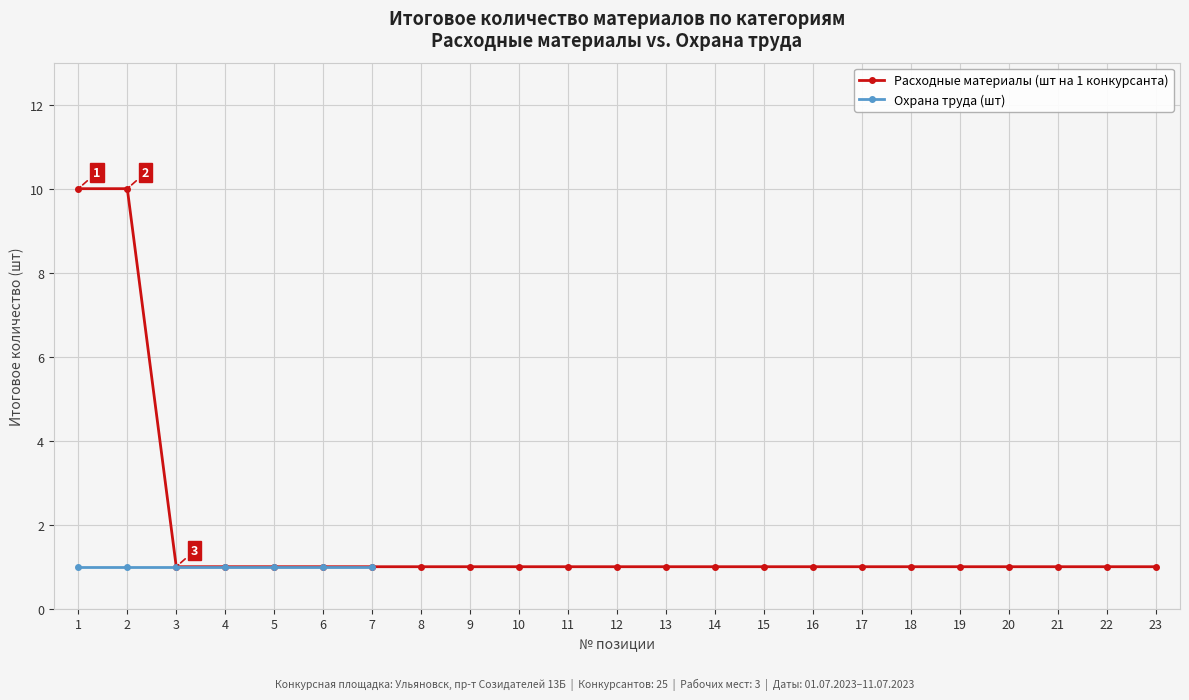

What is the average value?

2